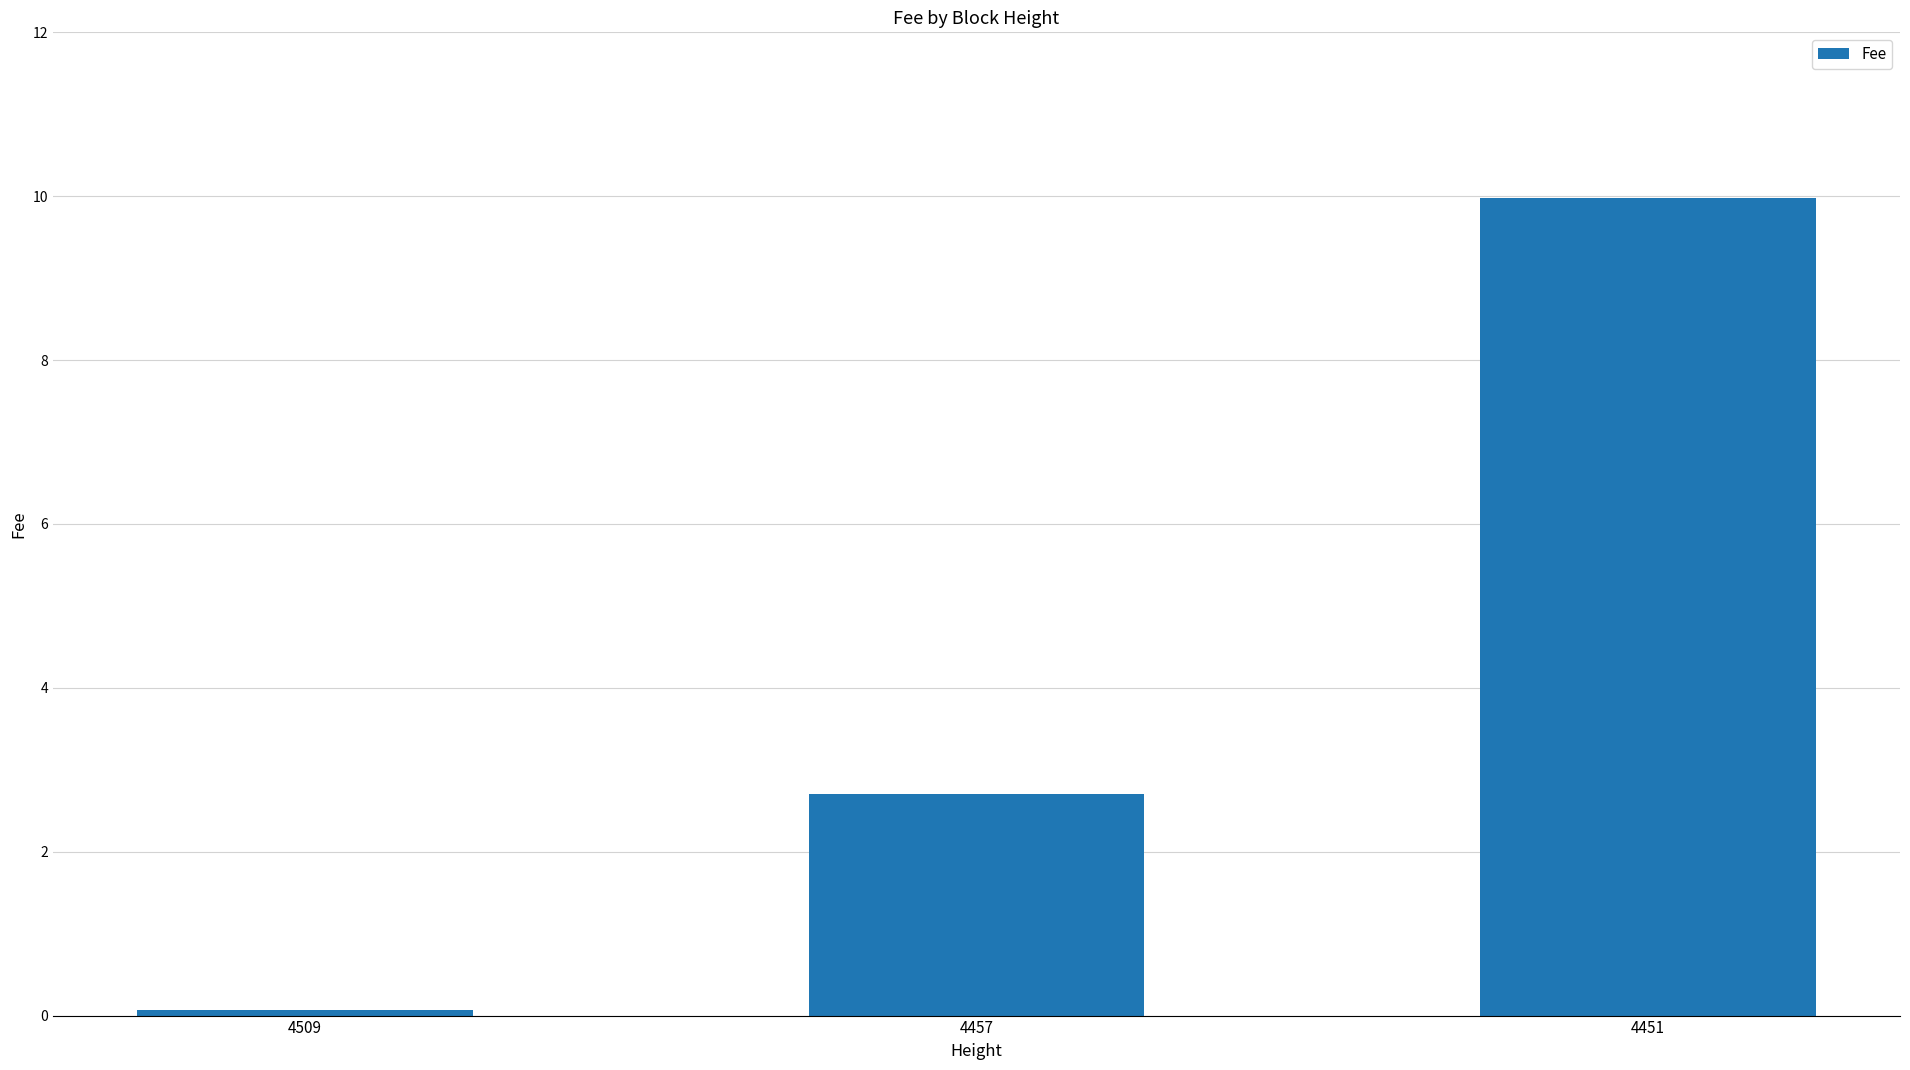

Reading left to right, transcribe all the data shown in this chart.

0.1	2.7	10.0